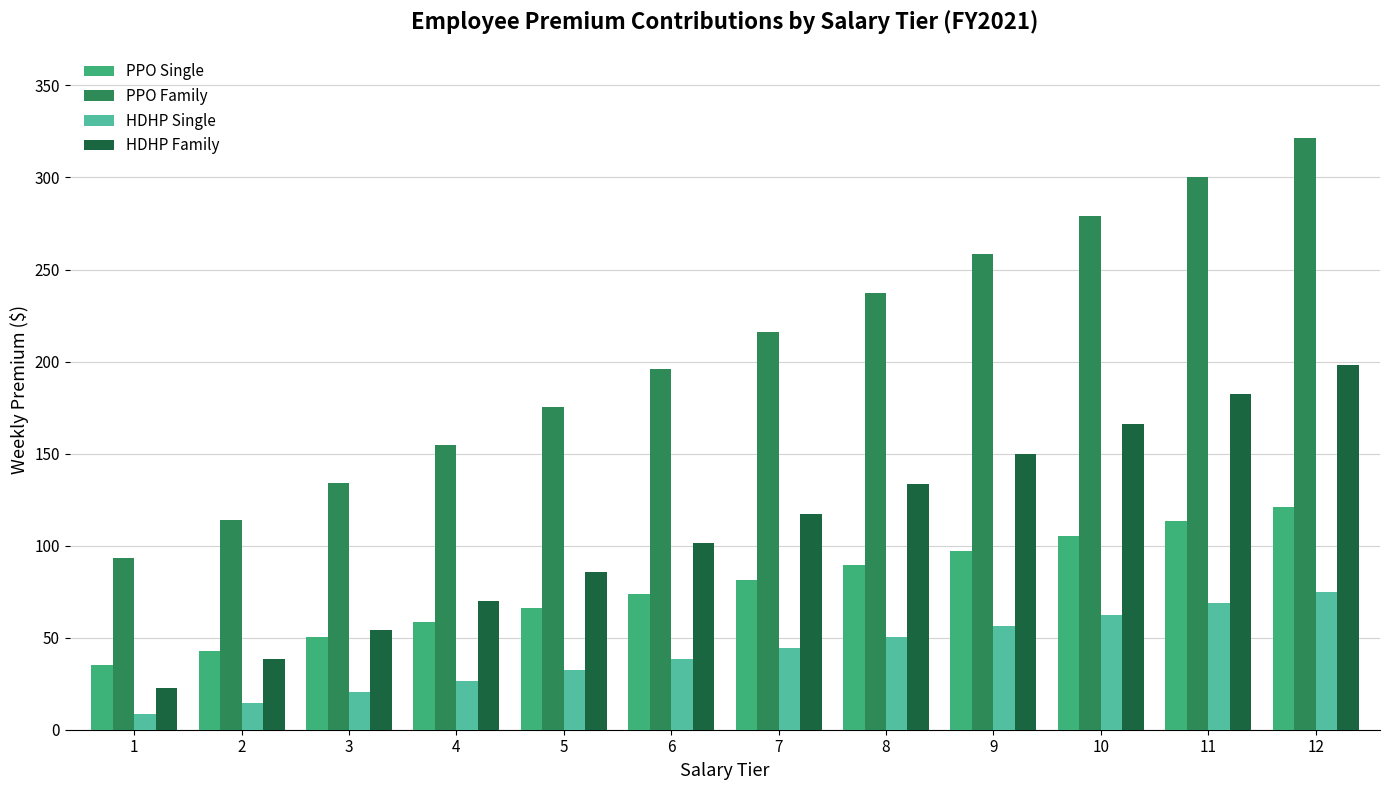

Rank the series at 4 from highest to lowest value.

PPO Family, HDHP Family, PPO Single, HDHP Single